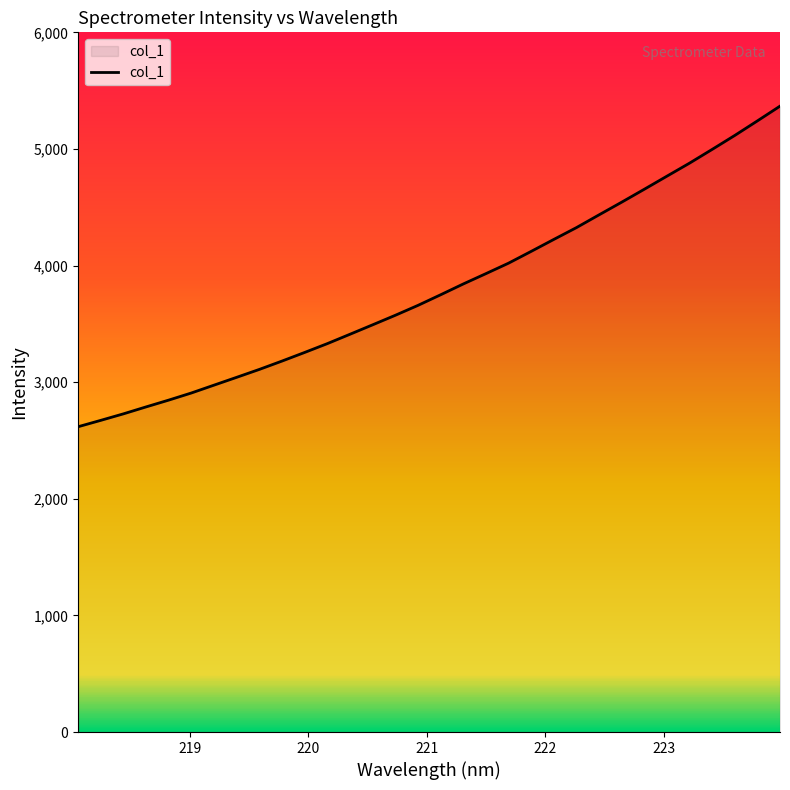

How many lines are shown in the chart?

1